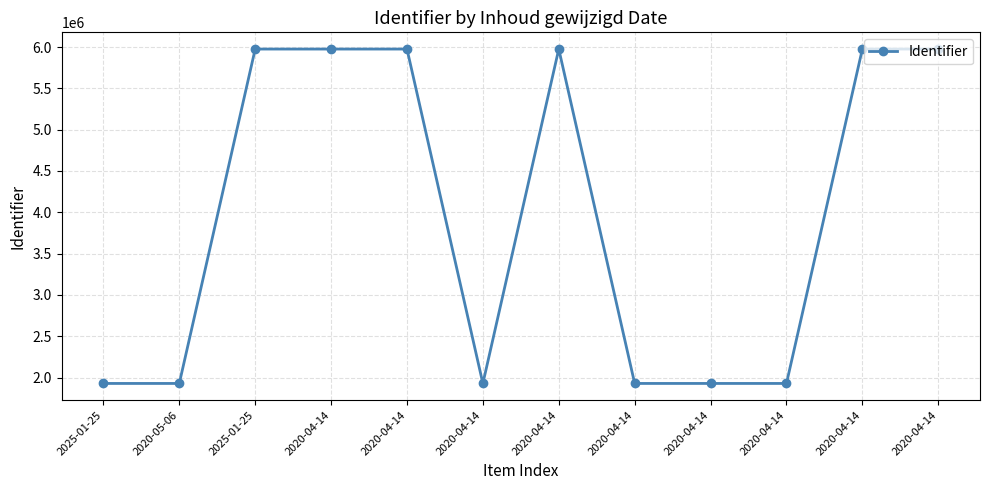

The chart shows a value of 10659503 at 2020-04-14. True or false?

False